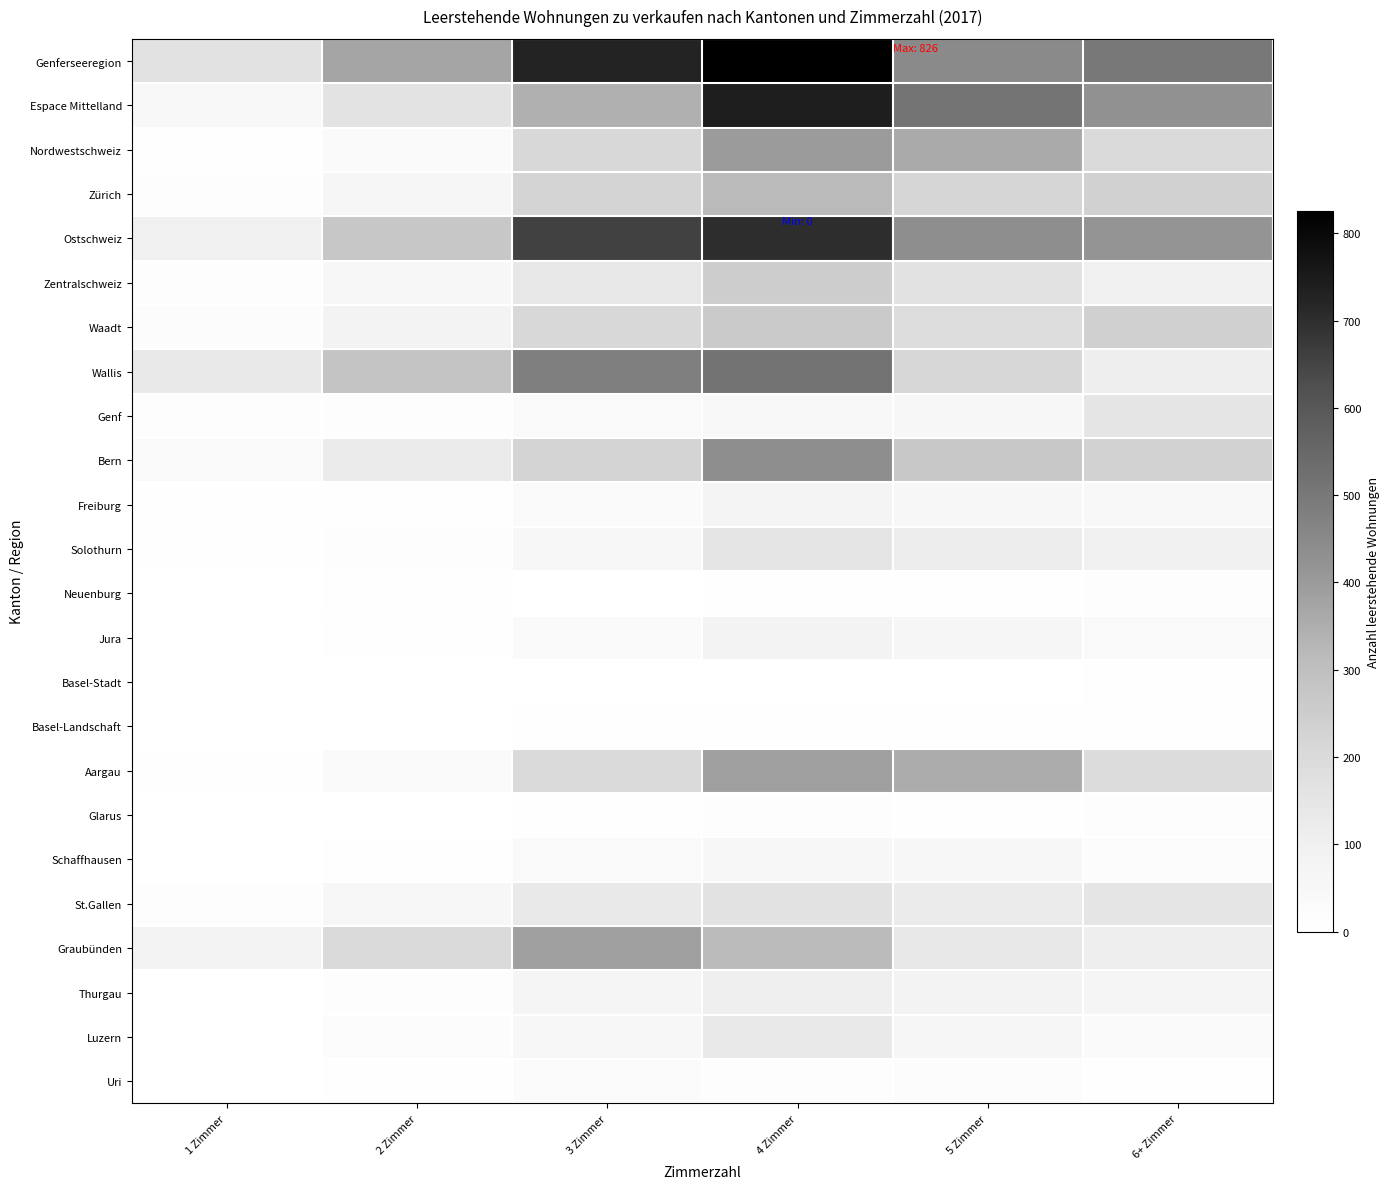

Which series has the widest spread of values?

Espace Mittelland